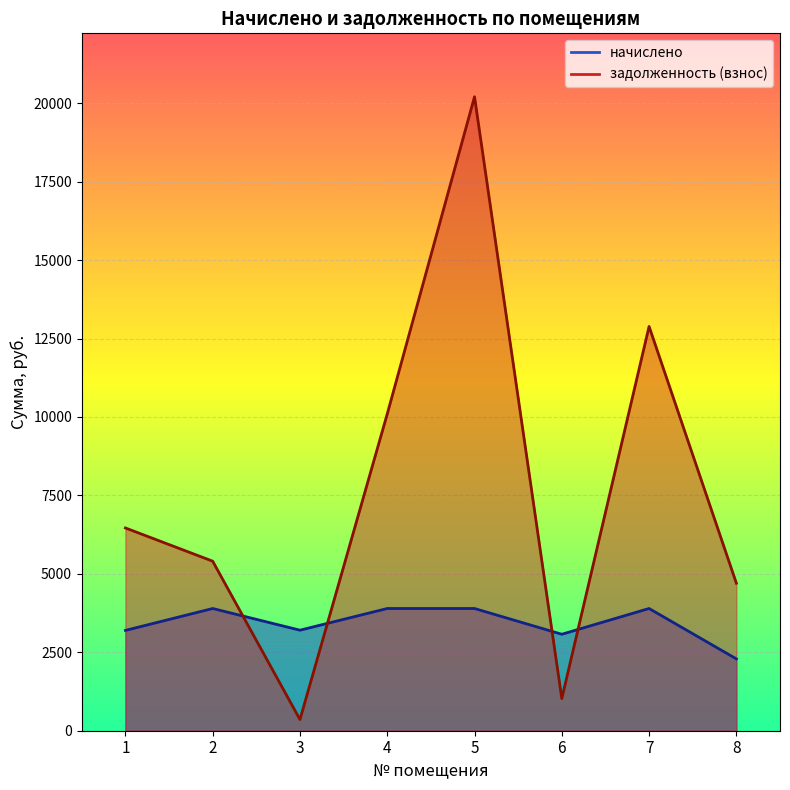

Is the value of задолженность (взнос) at 5 greater than the value of начислено at 7?

Yes